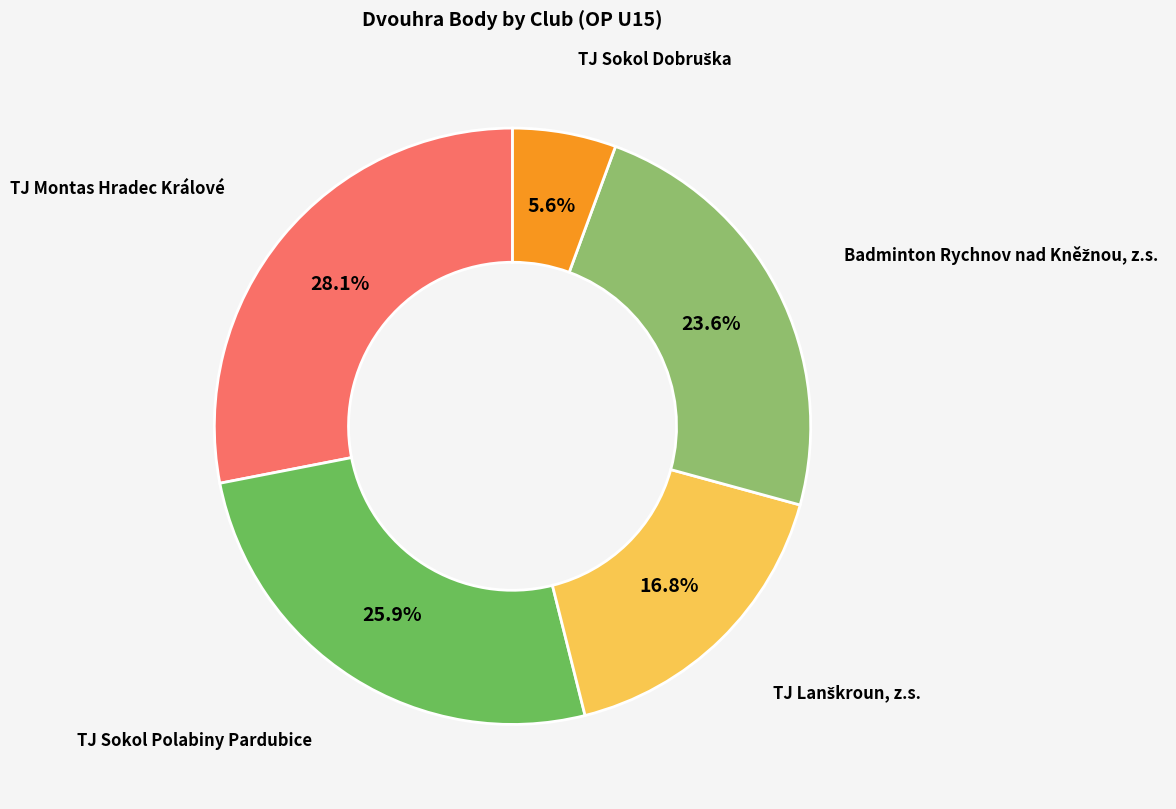

To the nearest percent, what is the average slice percentage?

20%